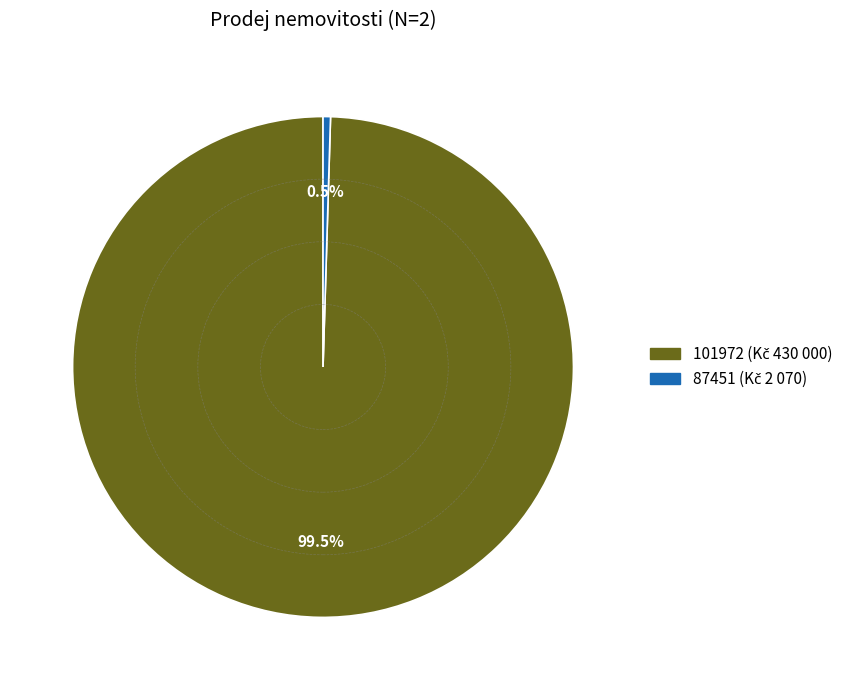

What is the largest slice in the pie chart?

101972